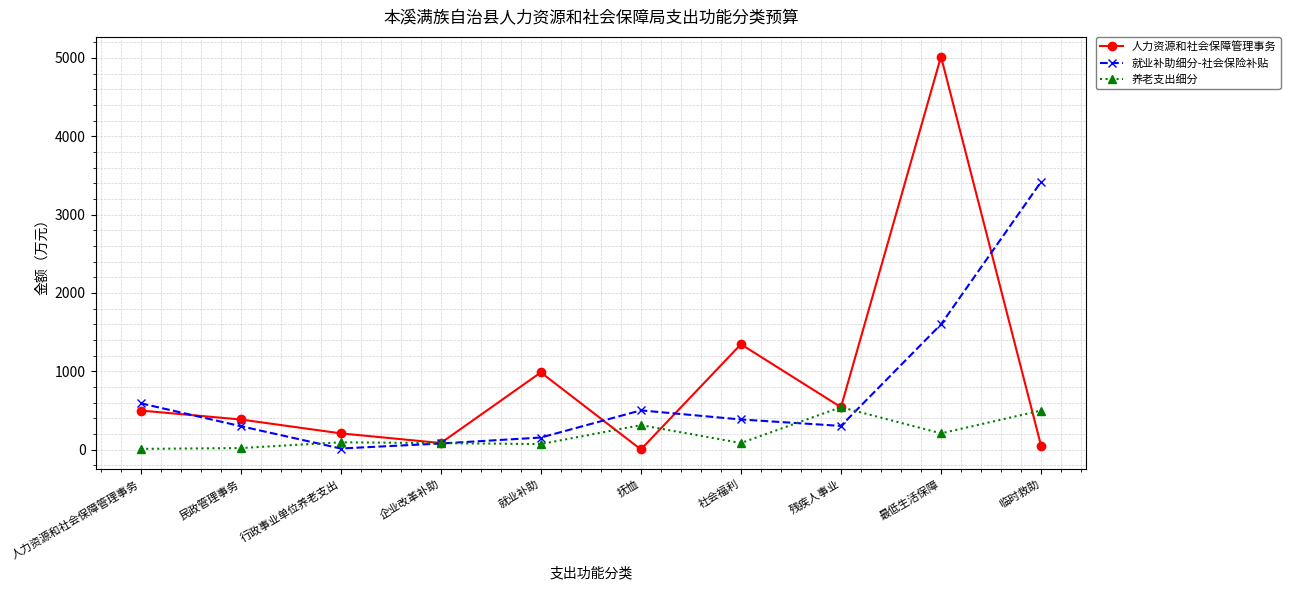

Where is the first local minimum for 人力资源和社会保障管理事务?

企业改革补助